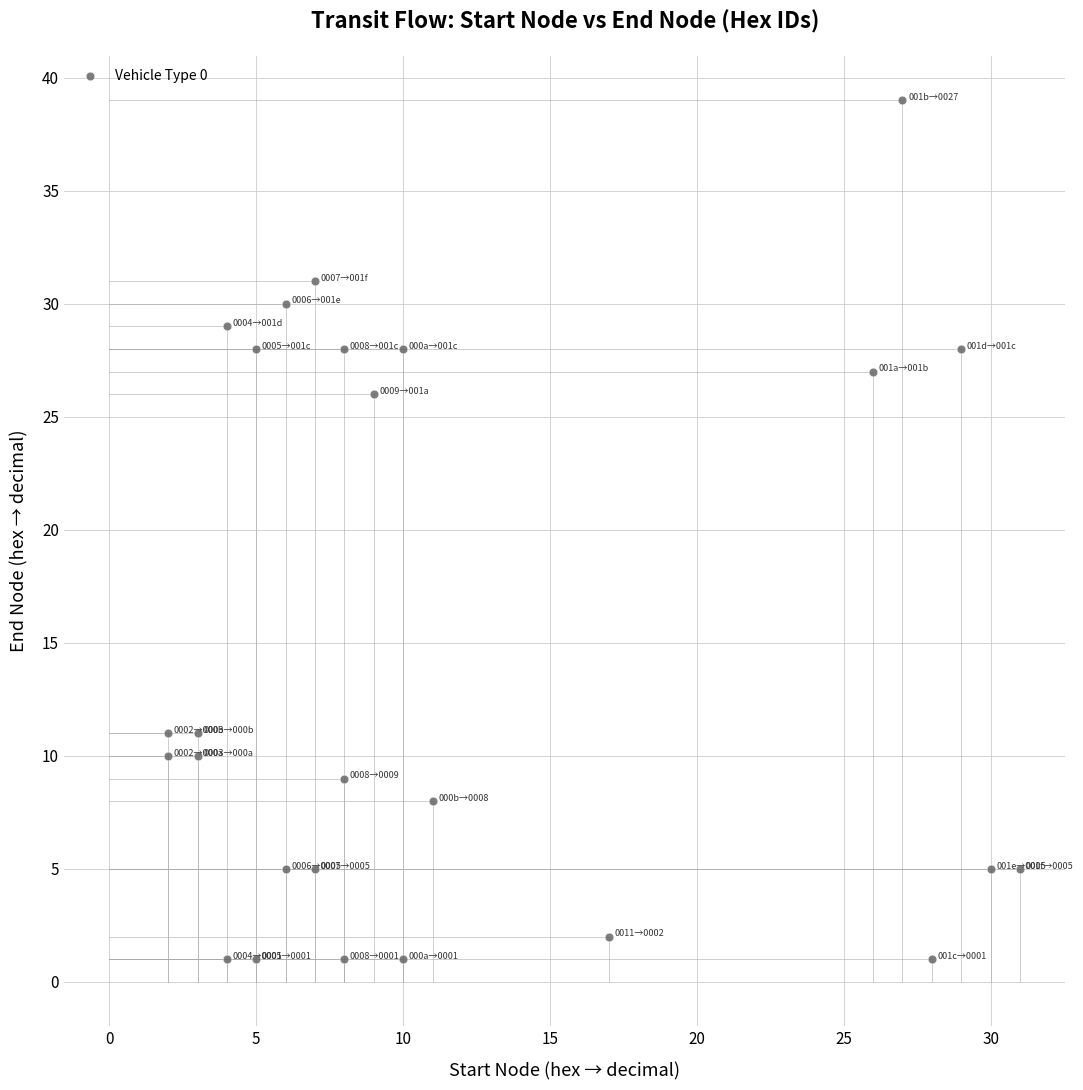

What is the range of Y values (max minus min)?

38